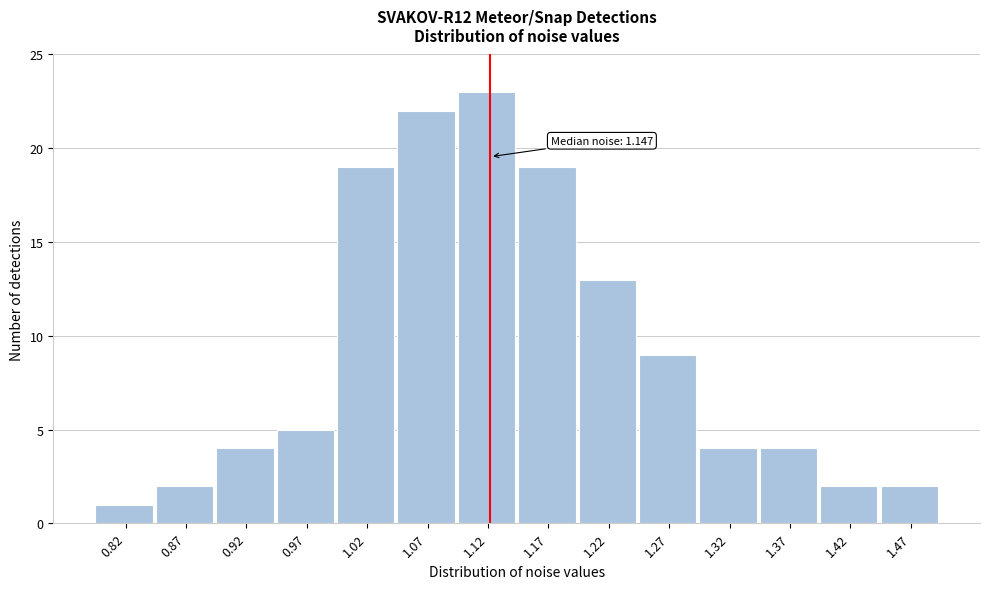

Reading right to left, list all the values displayed in this chart.

2	2	4	4	9	13	19	23	22	19	5	4	2	1